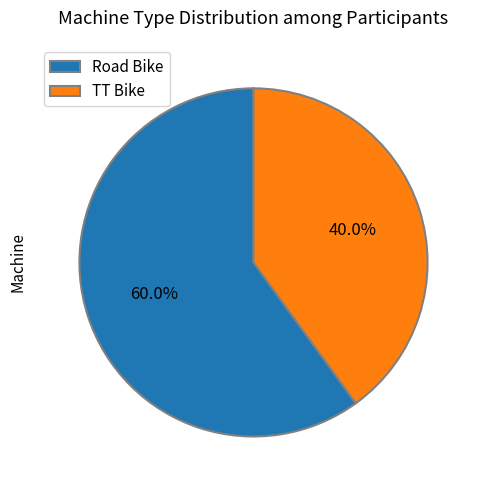

What percentage is the Road Bike slice, to the nearest percent?

60%